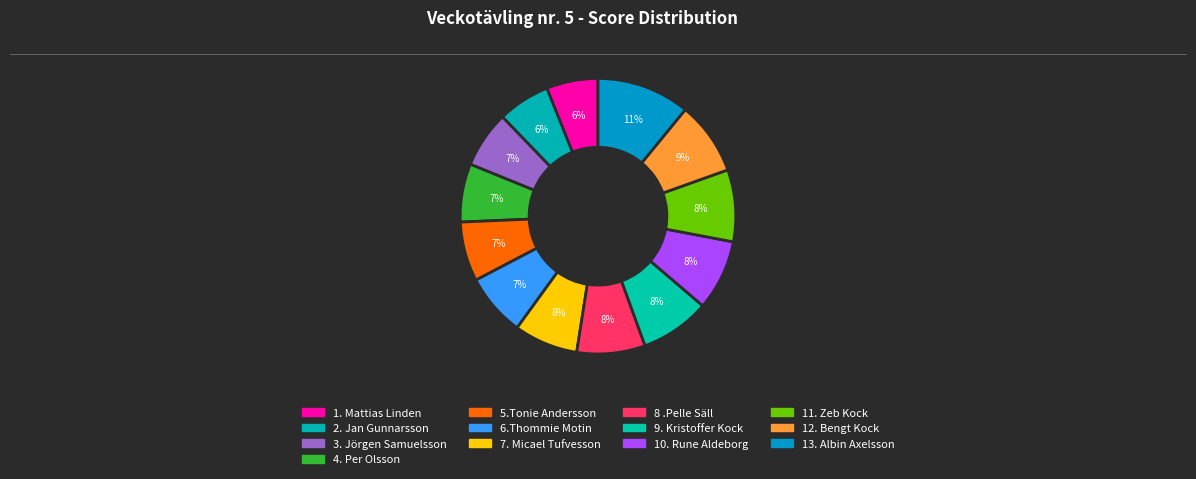

To the nearest percent, what is the difference between the largest and smallest slice percentages?

5%